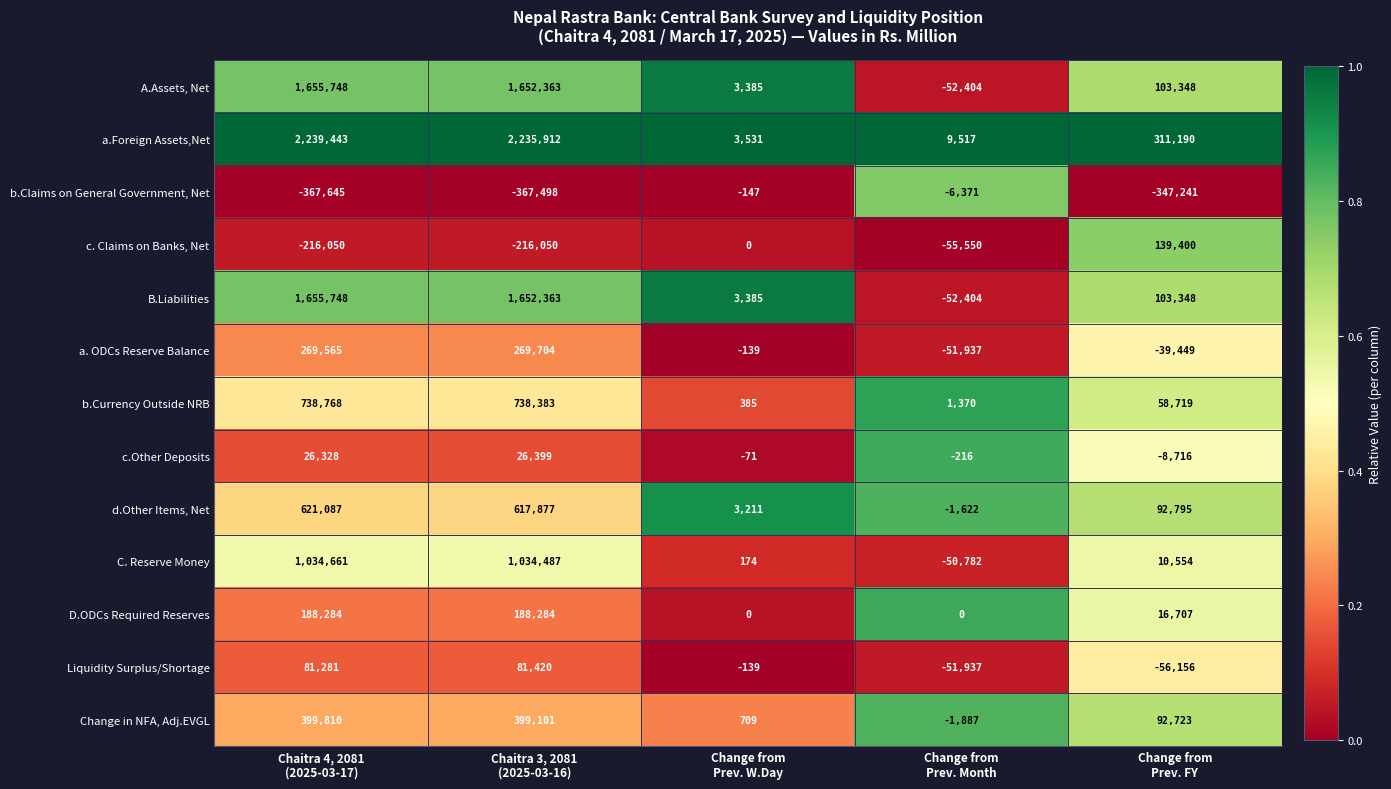

Which series has the largest range (max minus min)?

a.Foreign Assets,Net